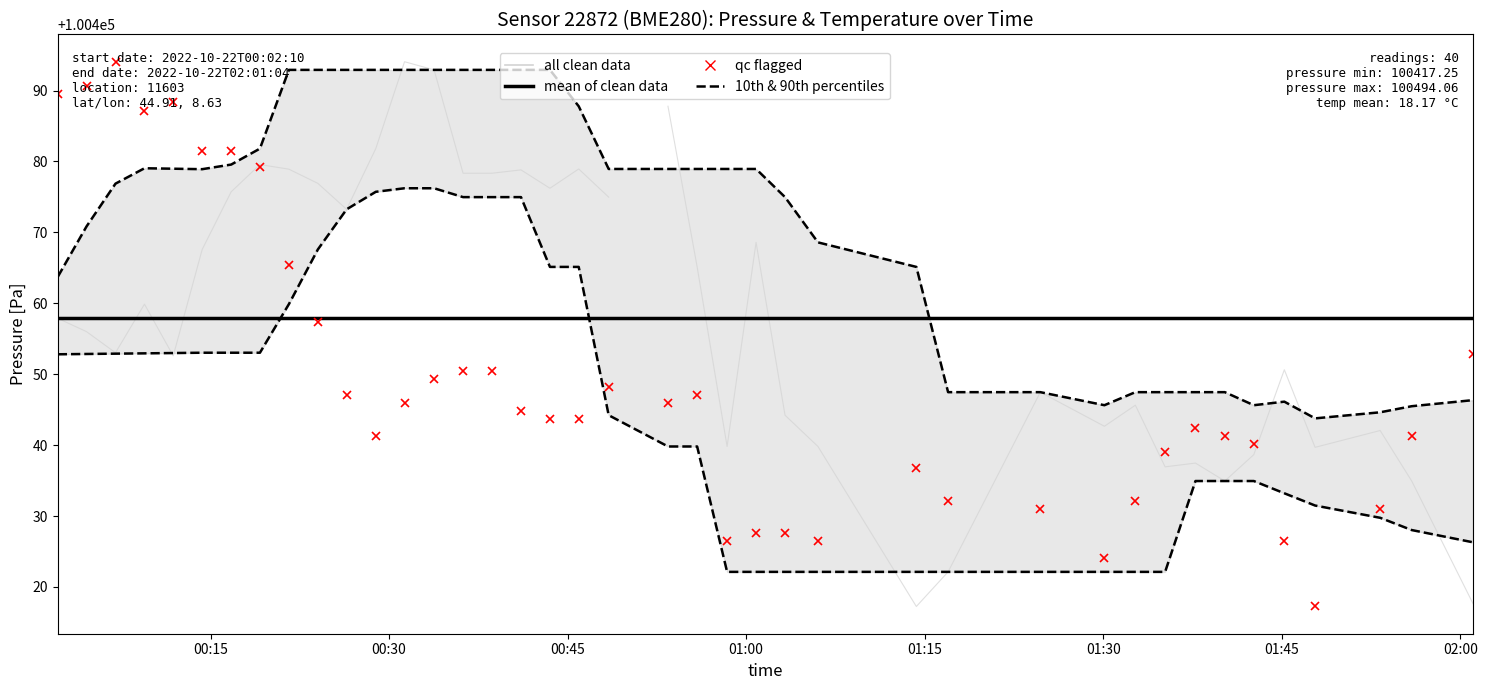

What is the sum of all values?

4017968.3